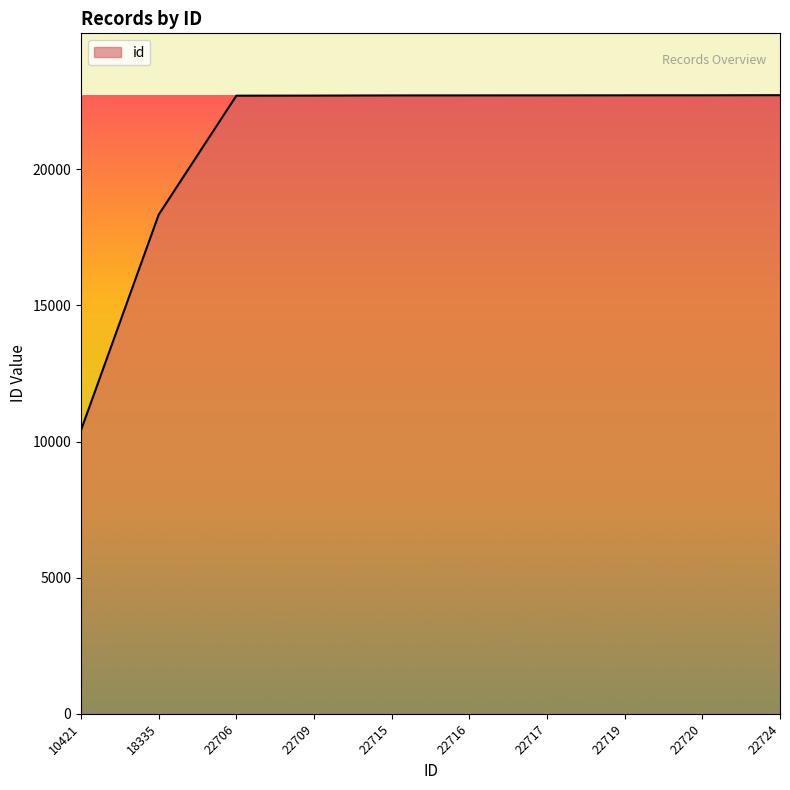

What is the ratio of the value at 22716 to the value at 22709?

1.0